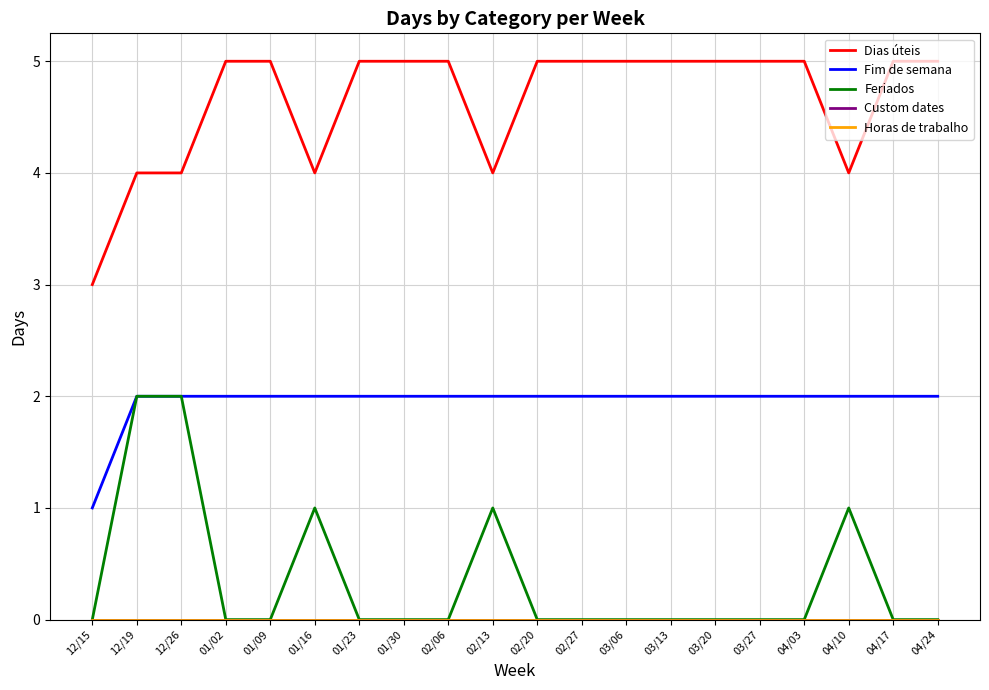

Which category has the lowest value in the Dias úteis series?

12/15